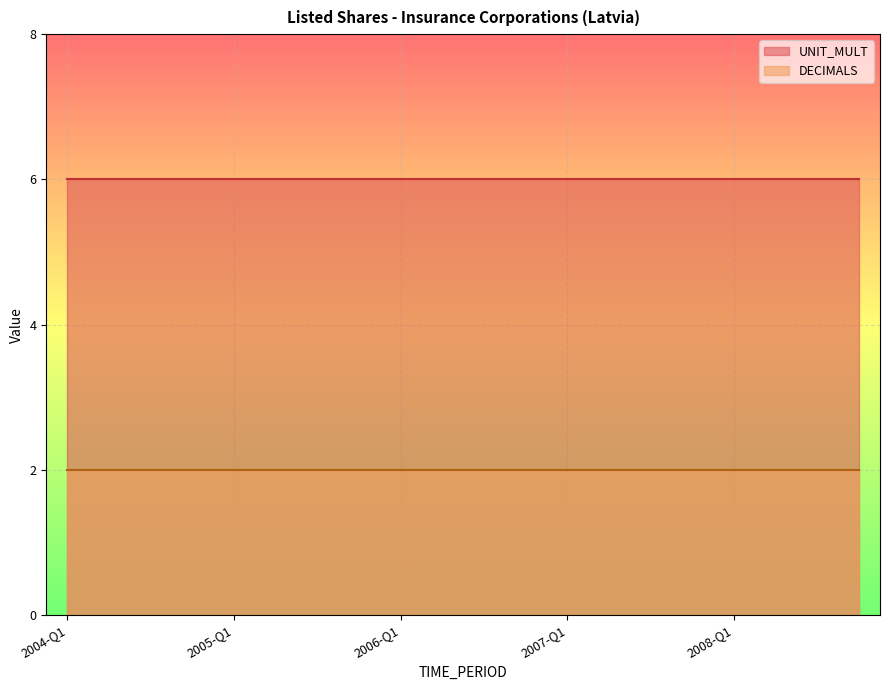

Reading right to left, transcribe all the data shown in this chart.

DECIMALS: 2008-Q4=2	2008-Q3=2	2008-Q2=2	2008-Q1=2	2007-Q4=2	2007-Q3=2	2007-Q2=2	2007-Q1=2	2006-Q4=2	2006-Q3=2	2006-Q2=2	2006-Q1=2	2005-Q4=2	2005-Q3=2	2005-Q2=2	2005-Q1=2	2004-Q4=2	2004-Q3=2	2004-Q2=2	2004-Q1=2
UNIT_MULT: 2008-Q4=6	2008-Q3=6	2008-Q2=6	2008-Q1=6	2007-Q4=6	2007-Q3=6	2007-Q2=6	2007-Q1=6	2006-Q4=6	2006-Q3=6	2006-Q2=6	2006-Q1=6	2005-Q4=6	2005-Q3=6	2005-Q2=6	2005-Q1=6	2004-Q4=6	2004-Q3=6	2004-Q2=6	2004-Q1=6